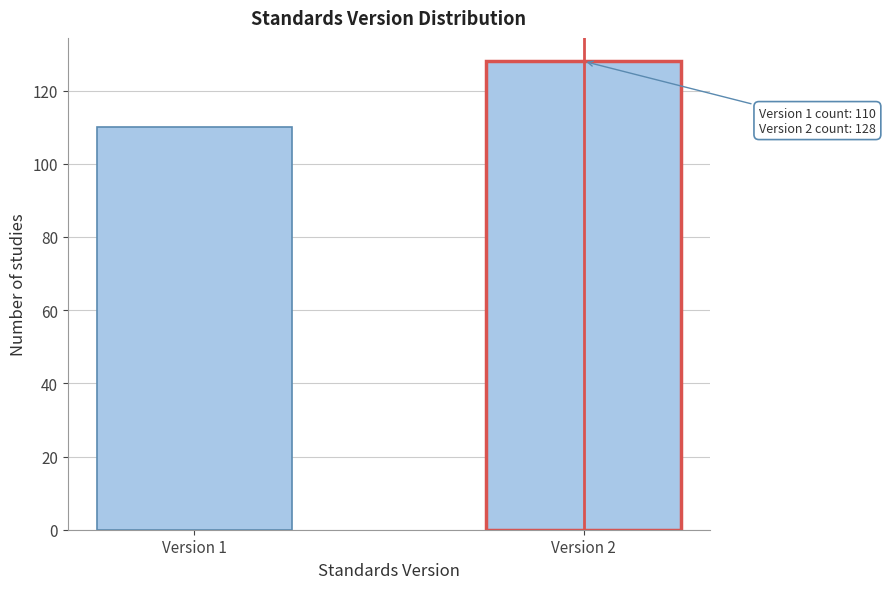

Reading right to left, extract all data points from this chart.

Version 2=128	Version 1=110